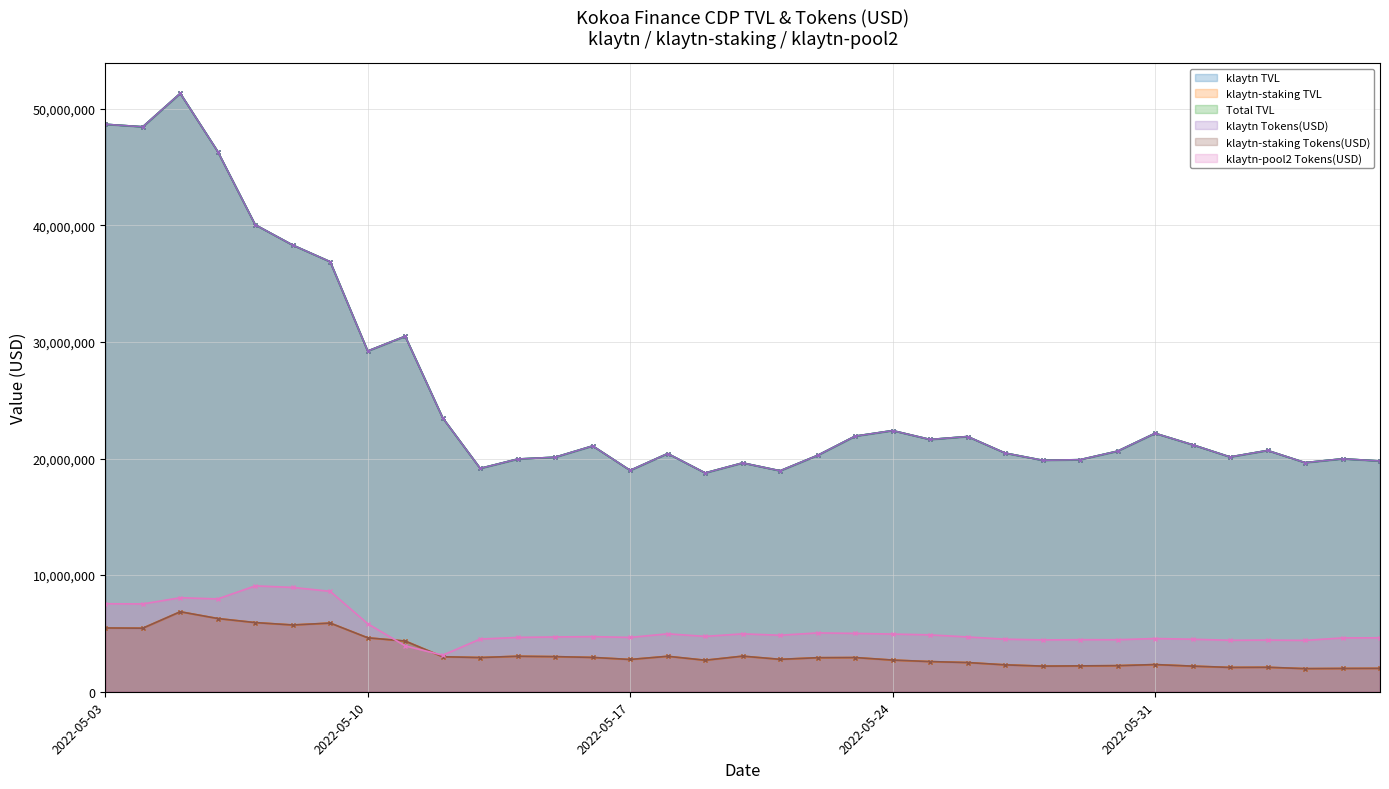

Between 03/06/2022 and 19/05/2022, which is larger?

03/06/2022